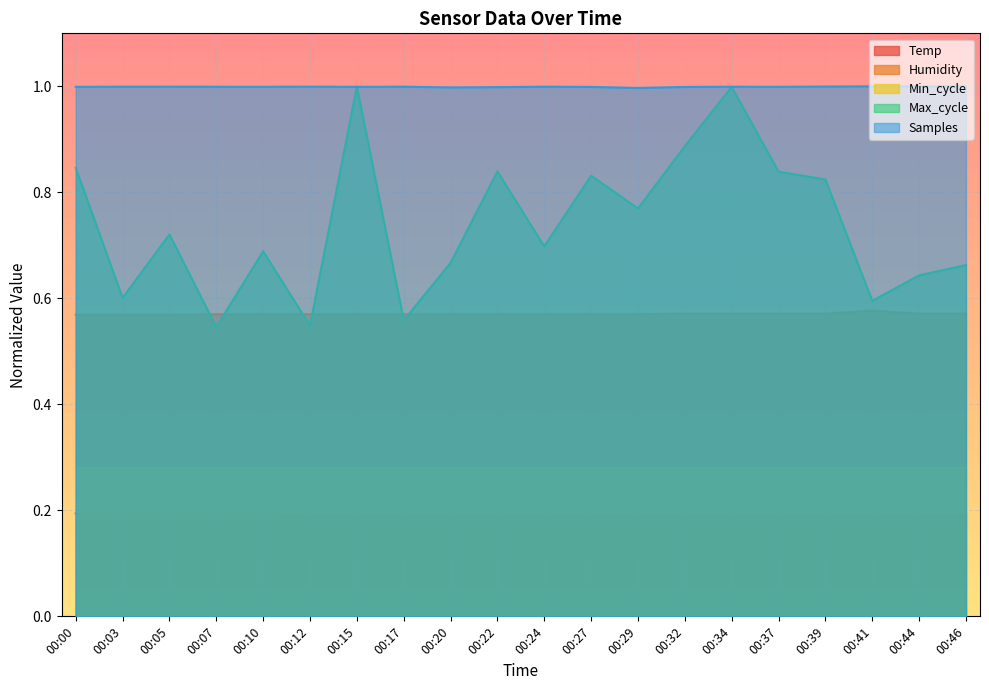

What is the difference between the maximum and minimum values in the Max_cycle series?

0.5